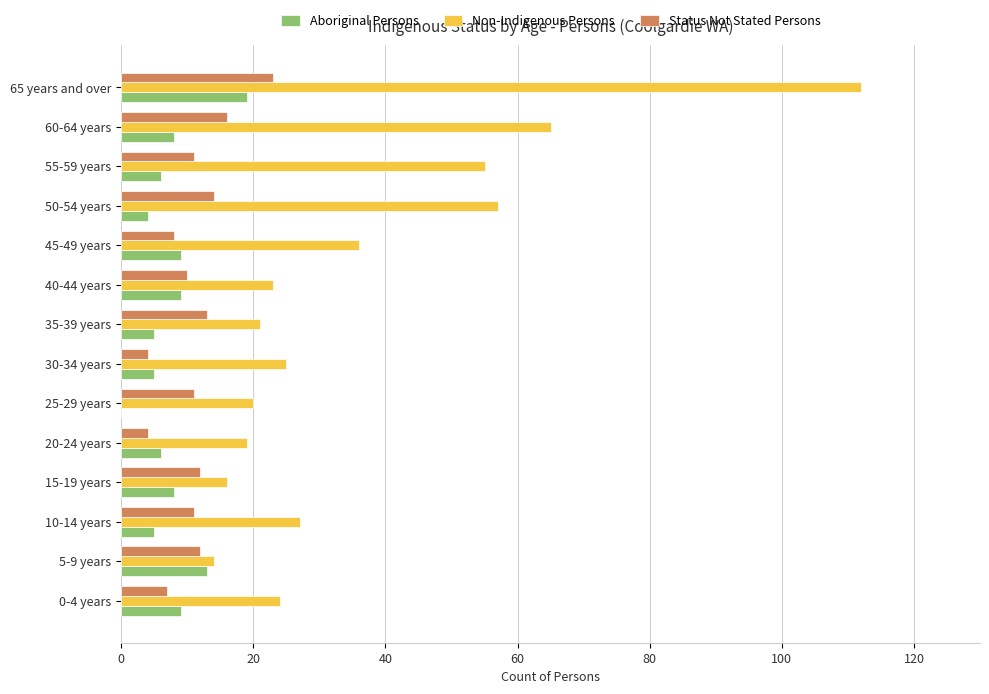

How many data points does each series have?

14